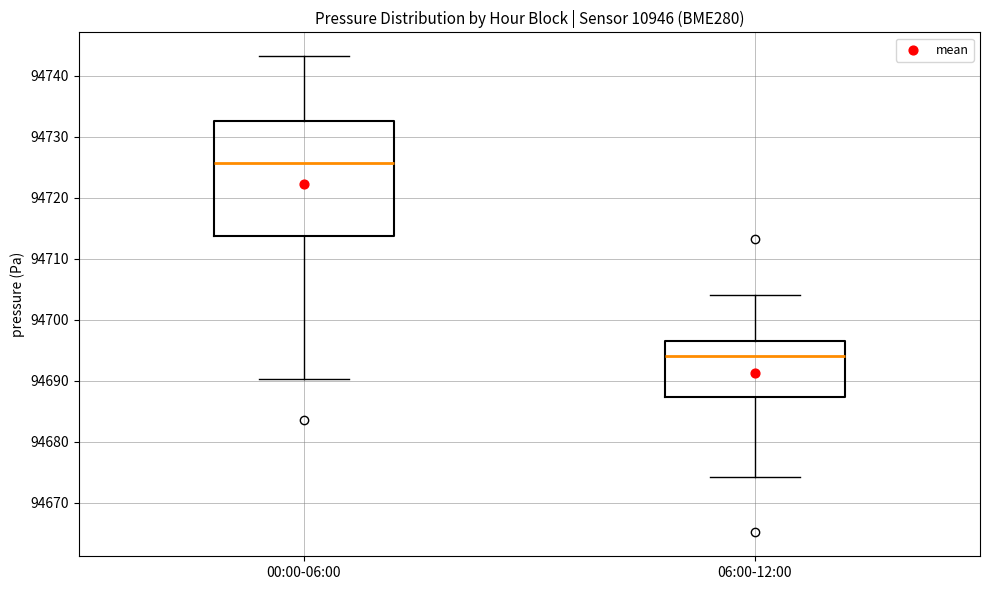

Reading left to right, transcribe this box plot: for each box, give where its median line is, the range the box spans, and where its two whiskers end, as read against the y-axis. The values are not printed on the chart, so give them approximately, as read against the axis.

00:00-06:00: median 94726, box 94714 to 94733, whiskers 94690 to 94743
06:00-12:00: median 94694, box 94687 to 94696, whiskers 94674 to 94704